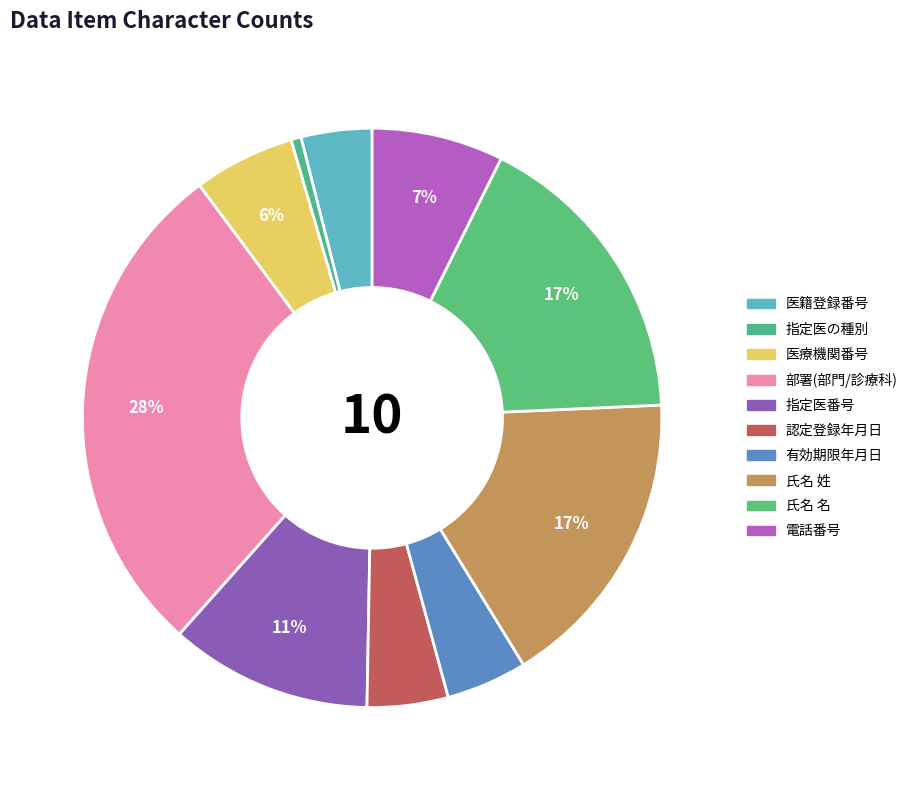

To the nearest percent, what is the average slice percentage?

10%